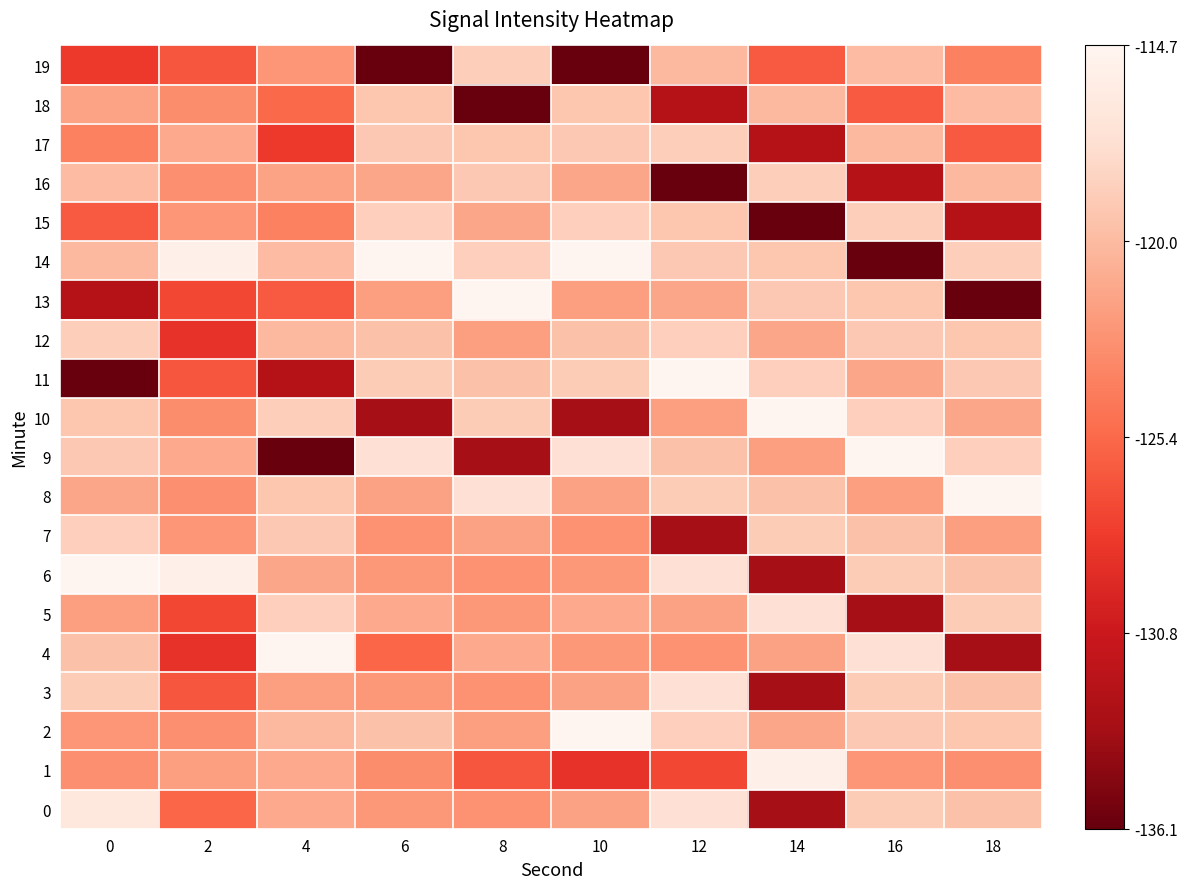

Which series changed the most between 8 and 14?

18